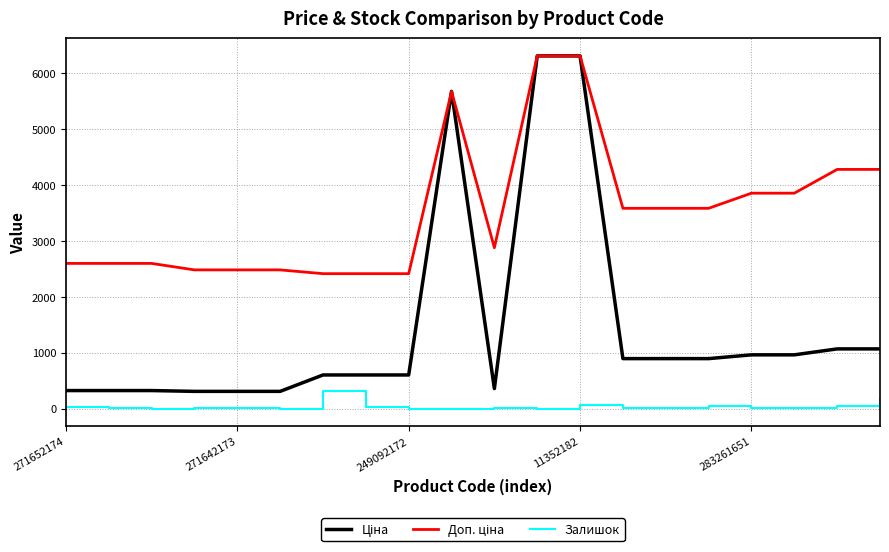

What is the highest value of the Залишок series?

316.0